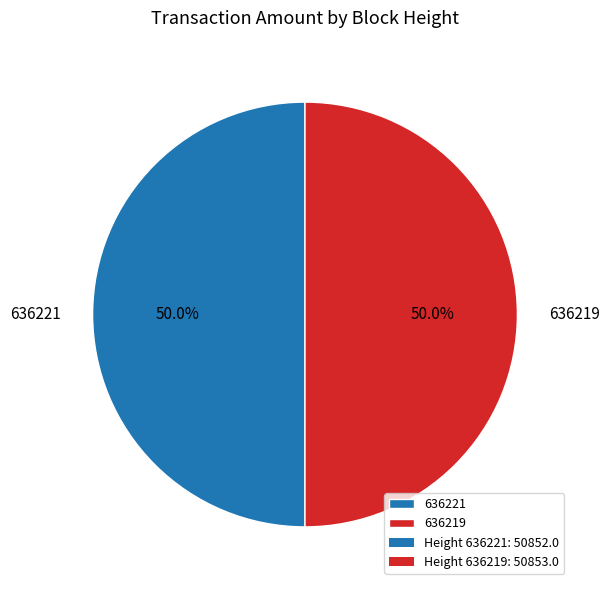

How much of the chart is everything except 636221?

50.0%